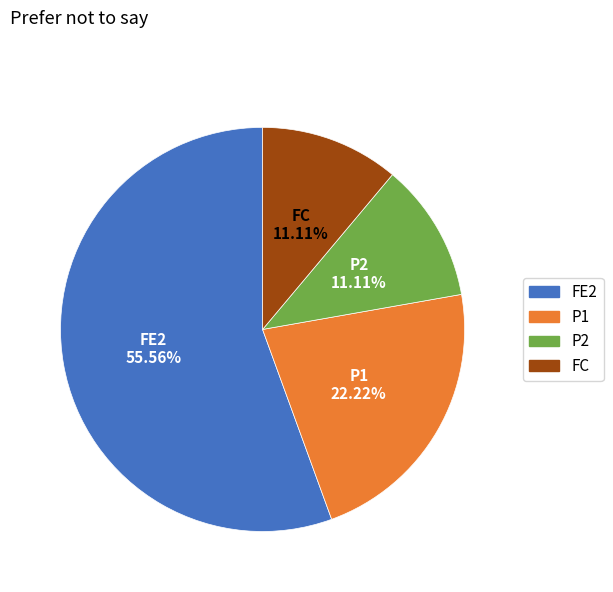

Between FC and P1, which is larger?

P1